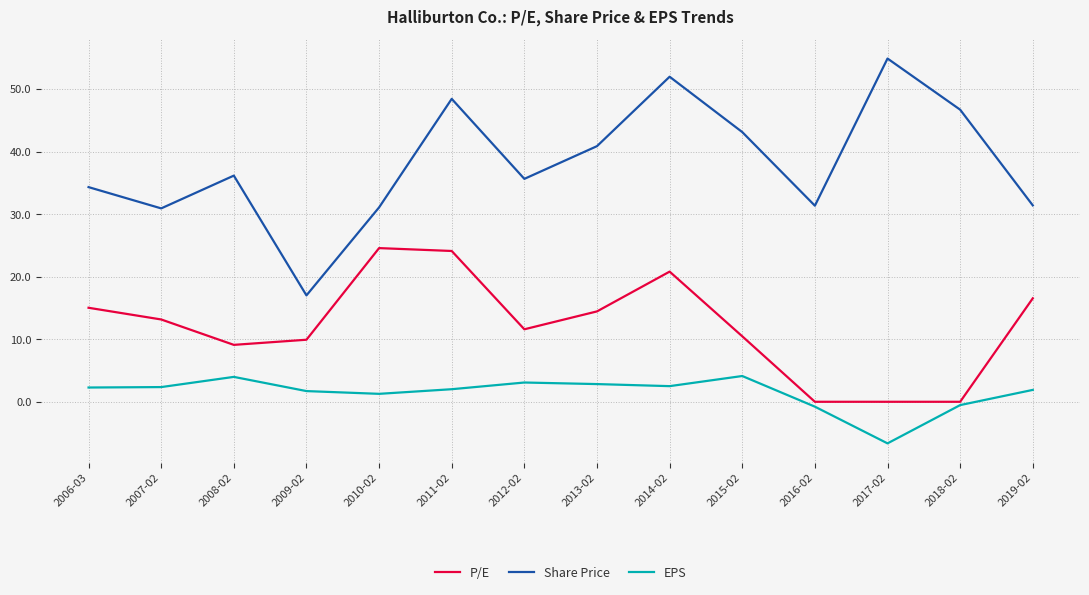

At which label does Share Price reach its minimum?

2009-02